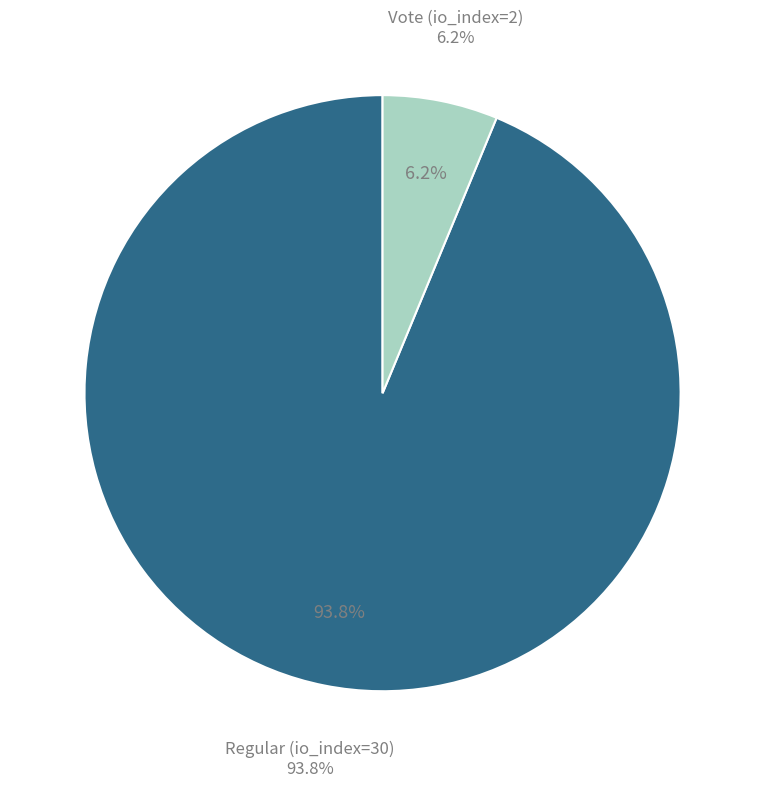

Rank the categories by value from lowest to highest.

Vote (io_index=2), Regular (io_index=30)